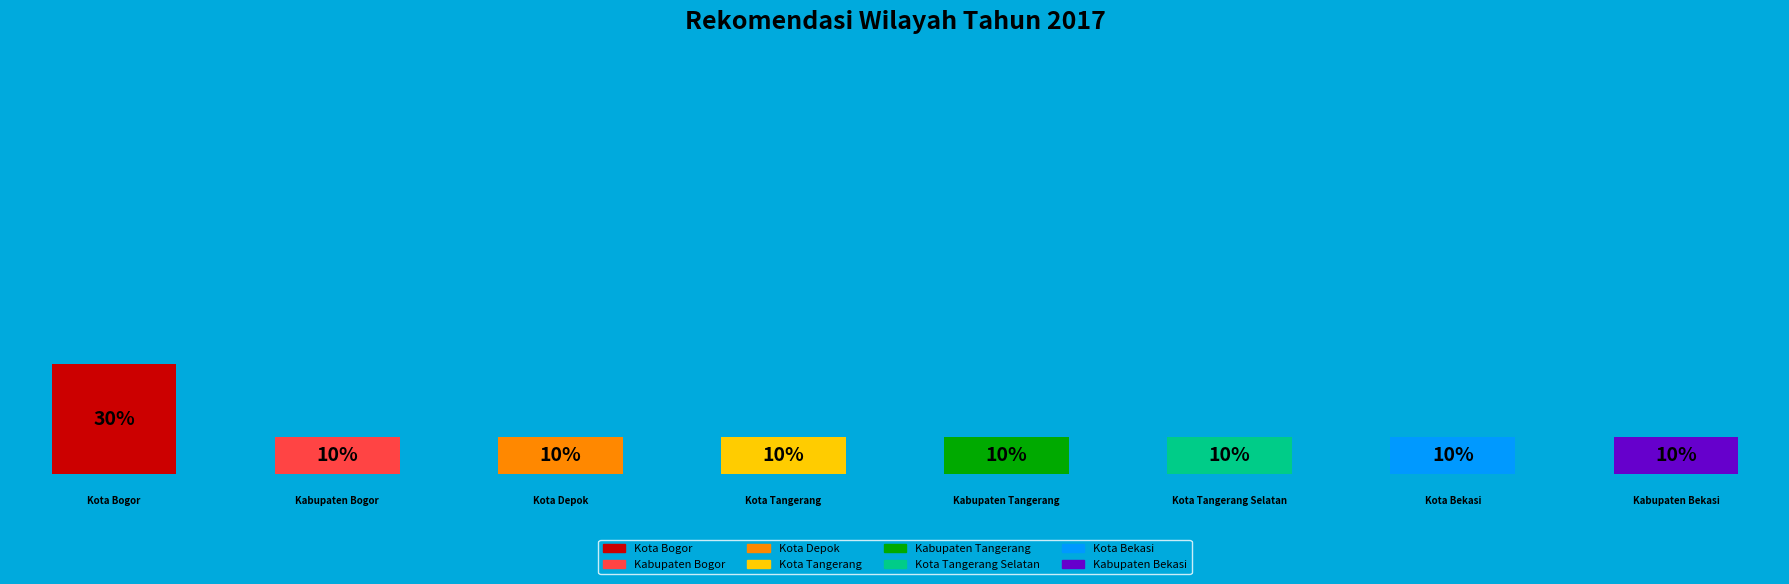

How many segments does this pie chart have?

8